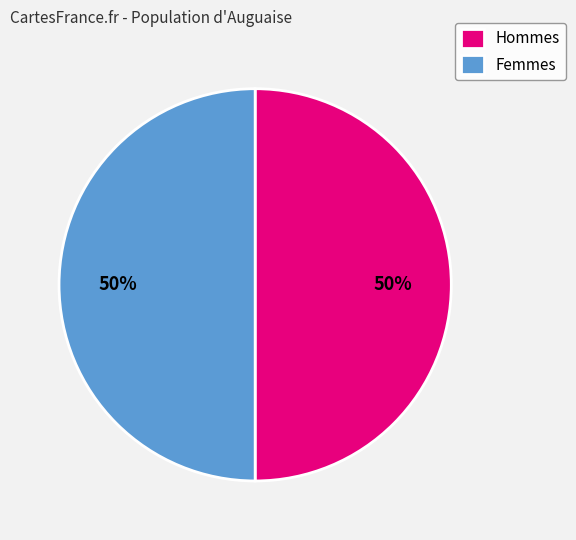

How many slices are in this pie chart?

2